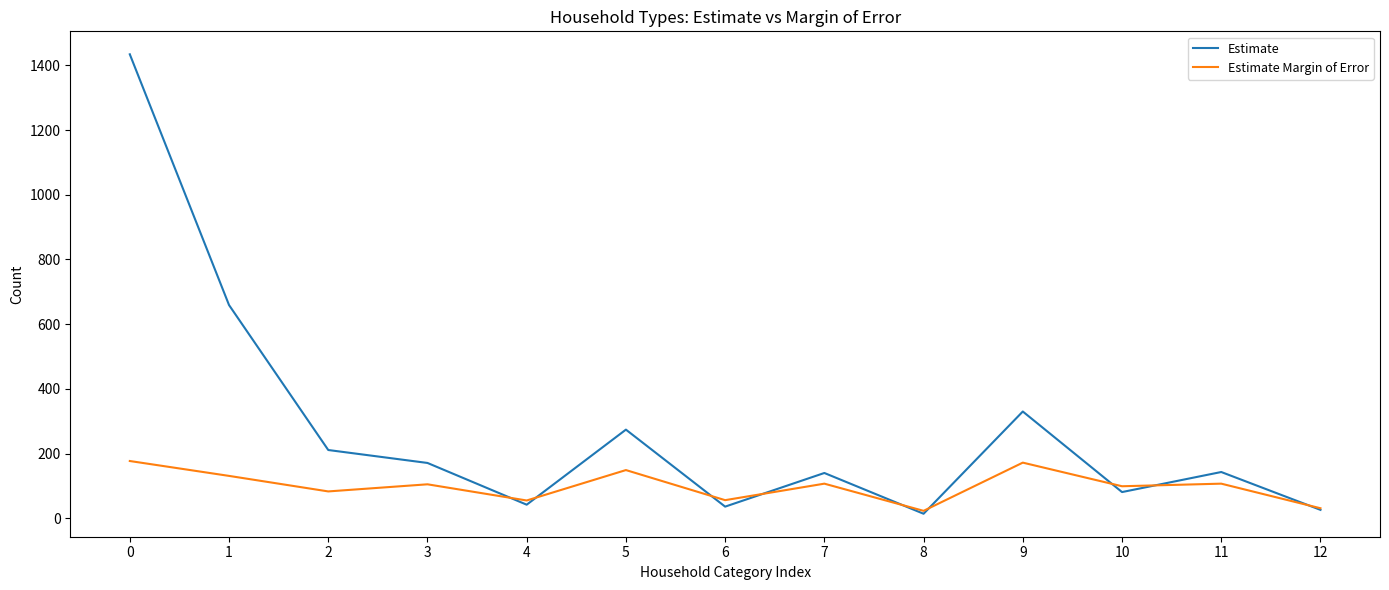

Rank the series by their maximum value, from highest to lowest.

Estimate, Estimate Margin of Error